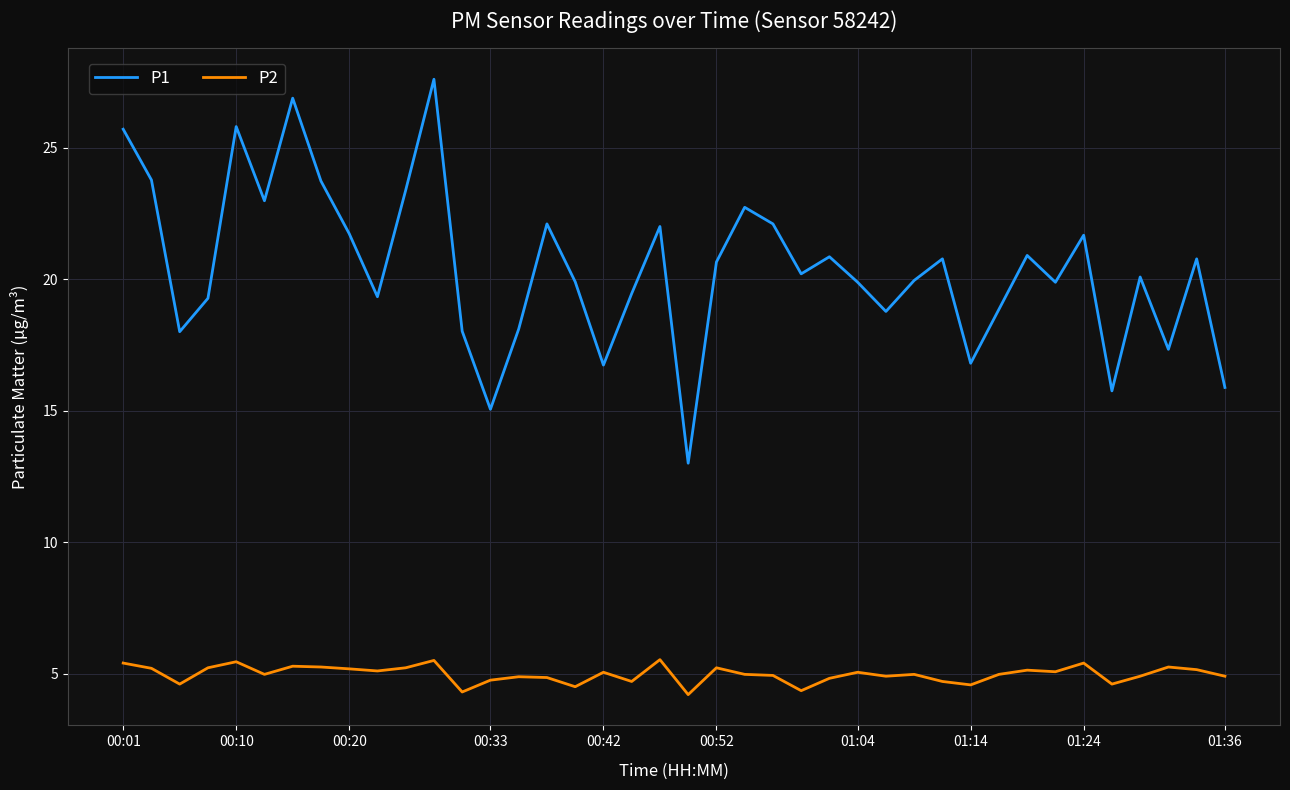

True or false: P2 and P1 intersect in this chart.

False